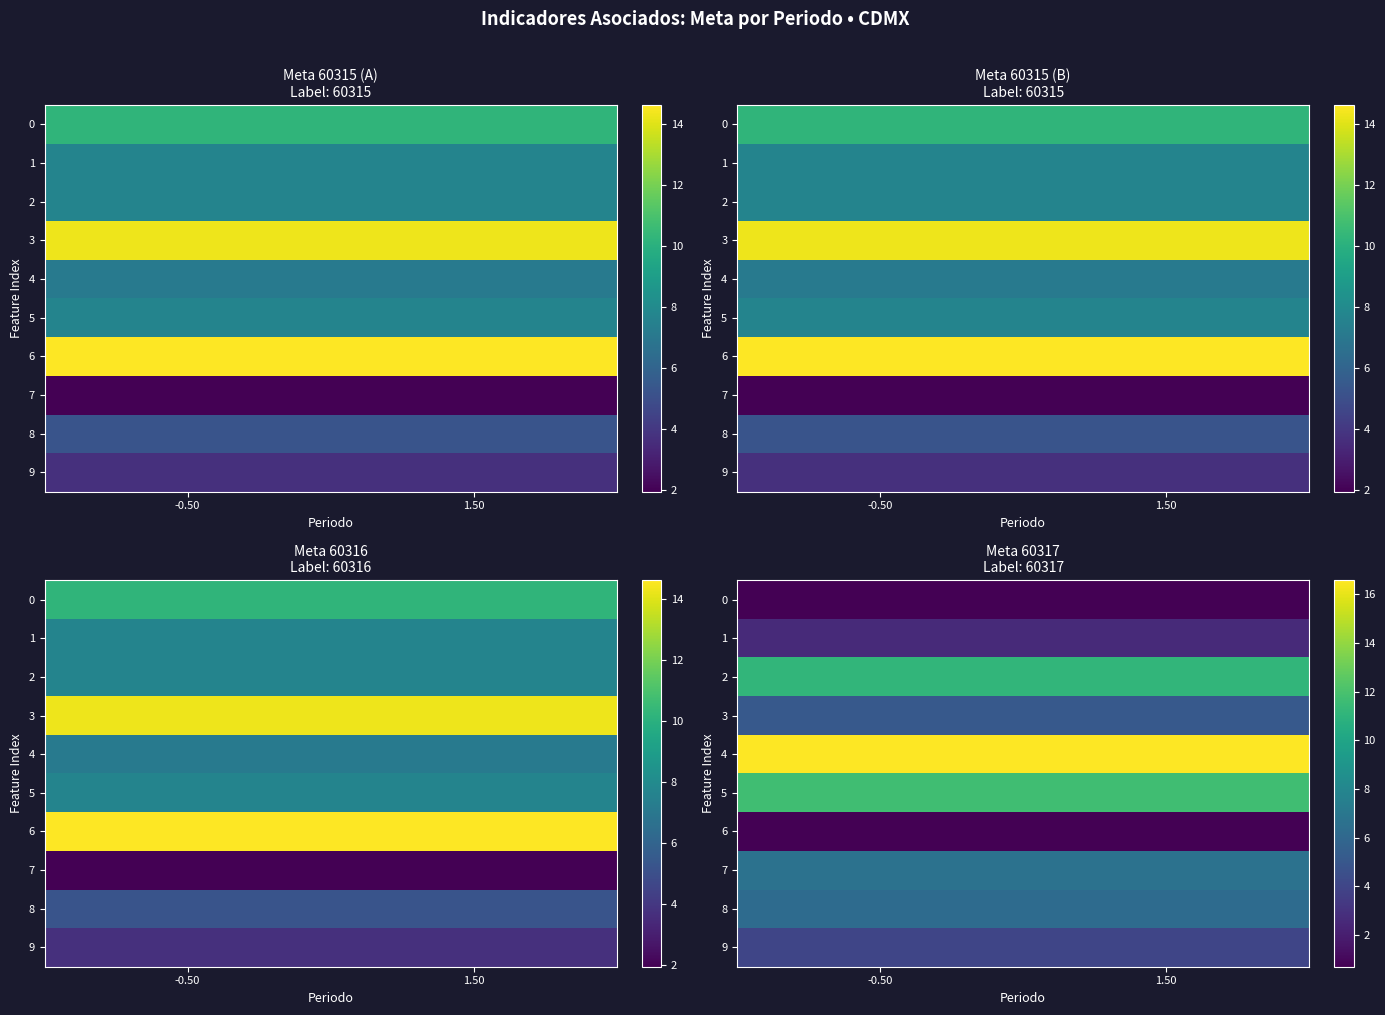

What is the spread (max minus min) of values at 1.50?

15.9